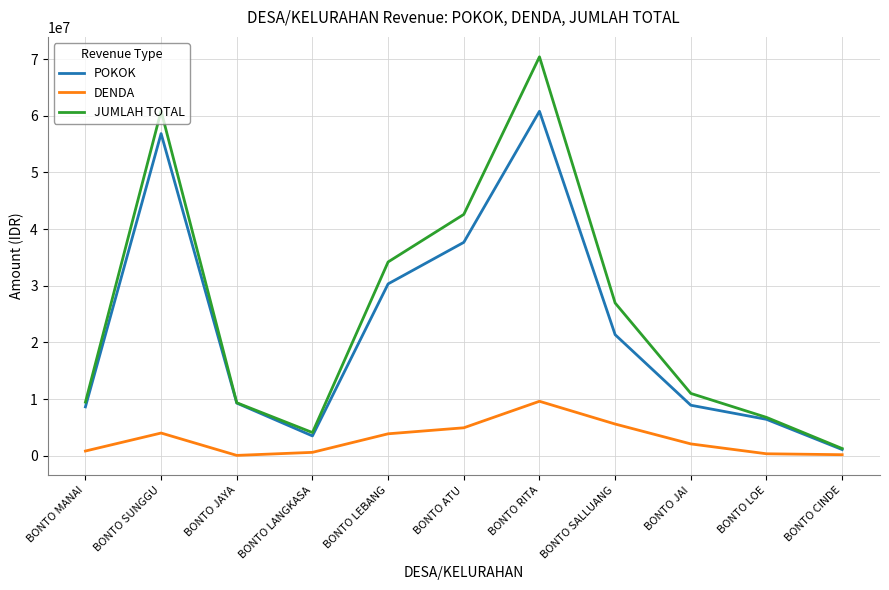

What is the maximum value for POKOK?

60808785